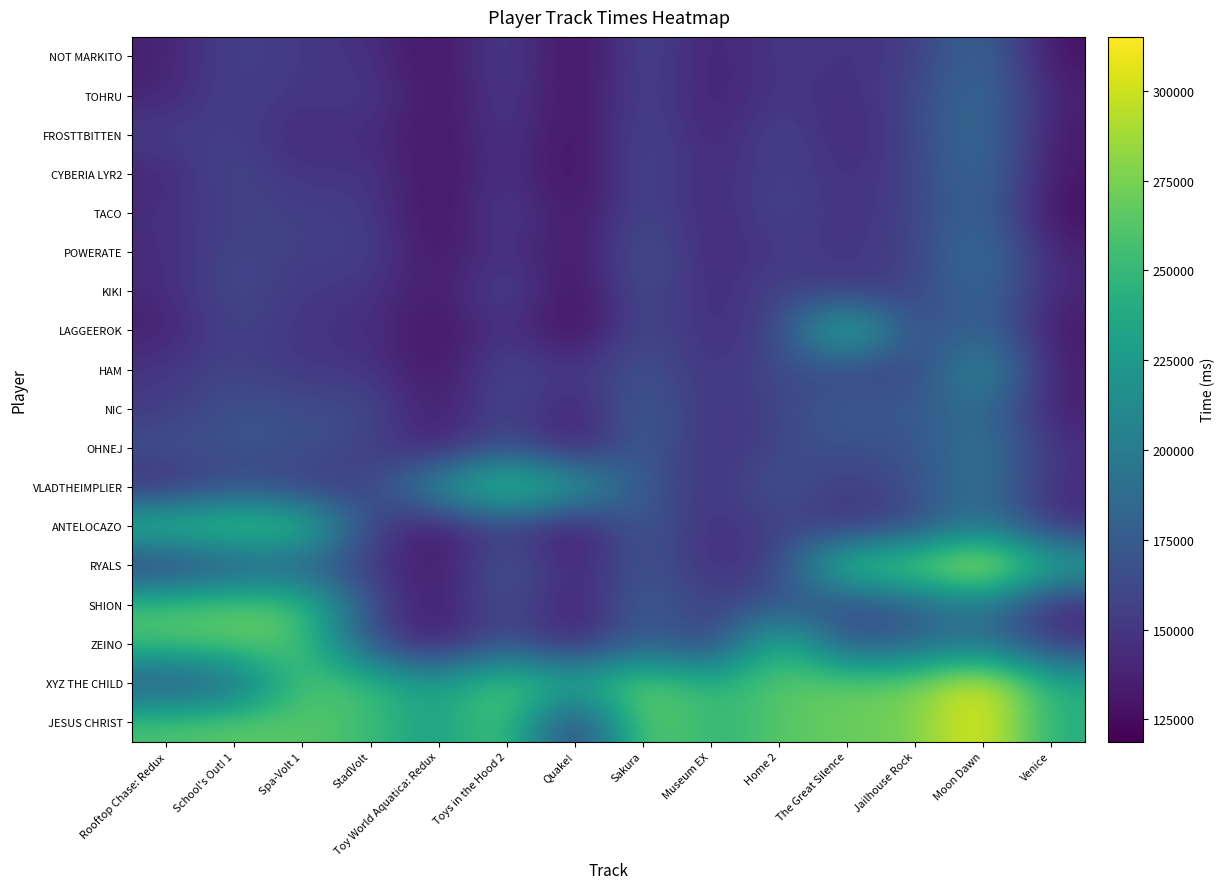

Between The Great Silence and Moon Dawn, which is larger?

Moon Dawn